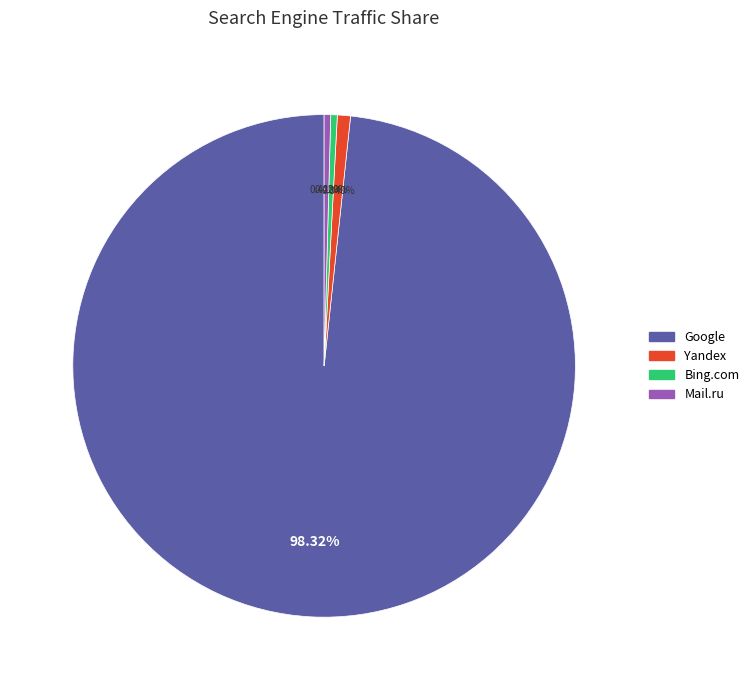

Does Google account for over 50% of the chart?

Yes